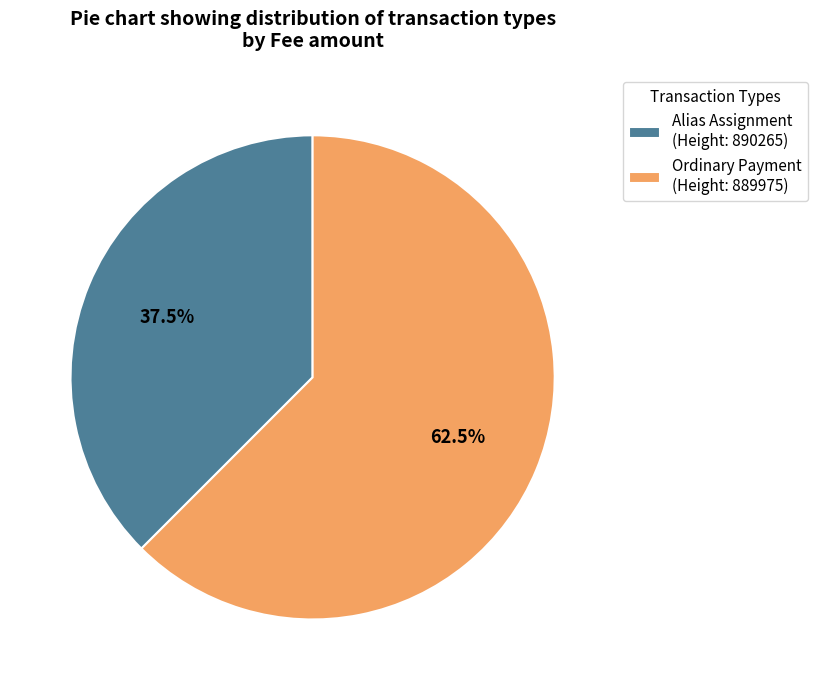

Which category has the biggest portion of the pie?

Ordinary Payment (Height: 889975)